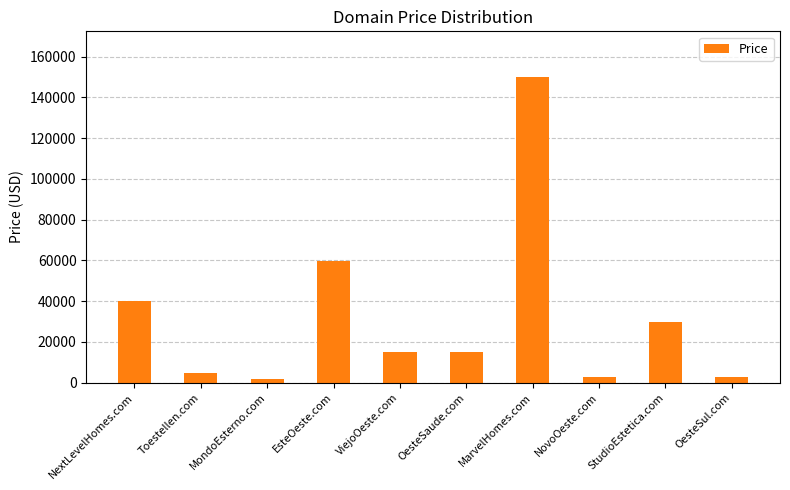

What is the value of the 10th bar from the left?

2888